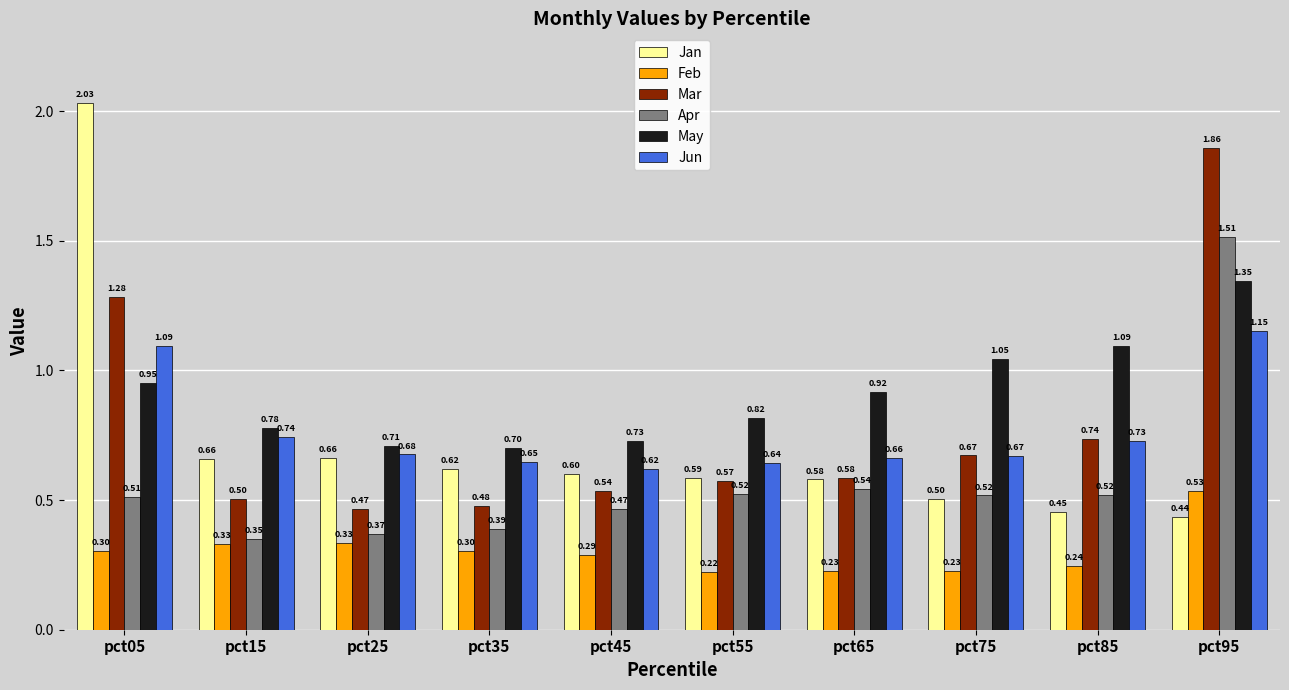

Which series has the widest spread of values?

Jan